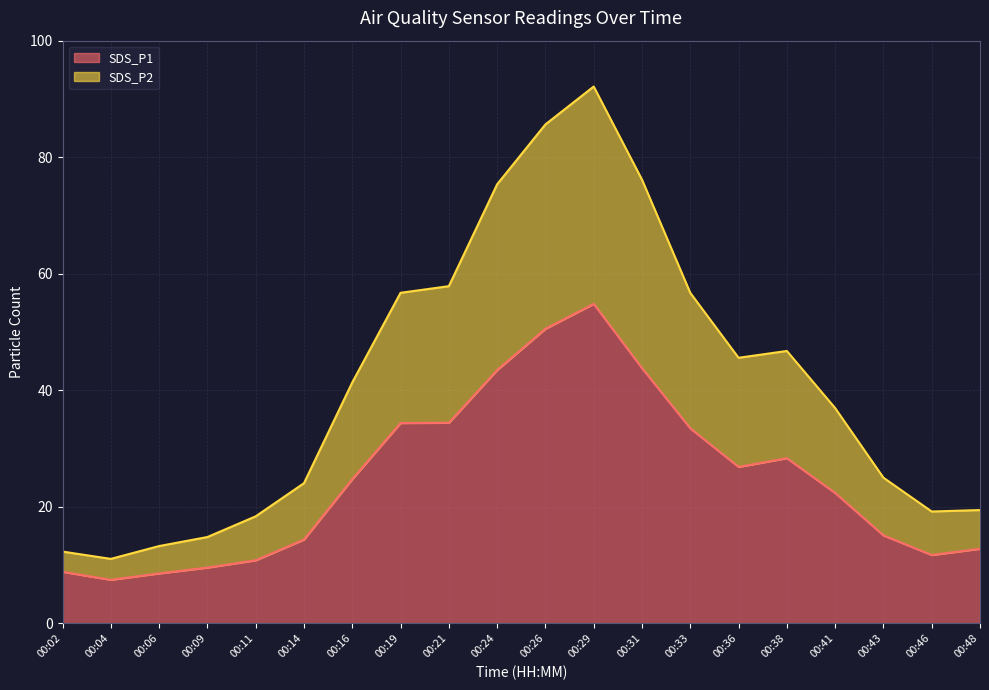

How many interior local valleys does the SDS_P2 series have?

3